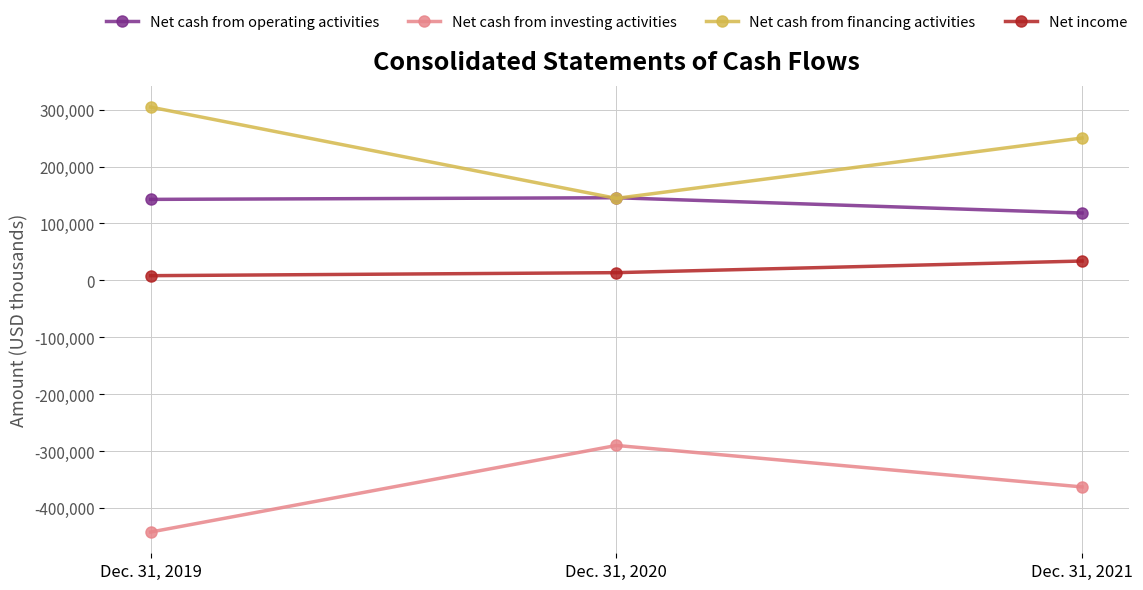

At which label is Net cash from investing activities closest to -366258?

Dec. 31, 2021